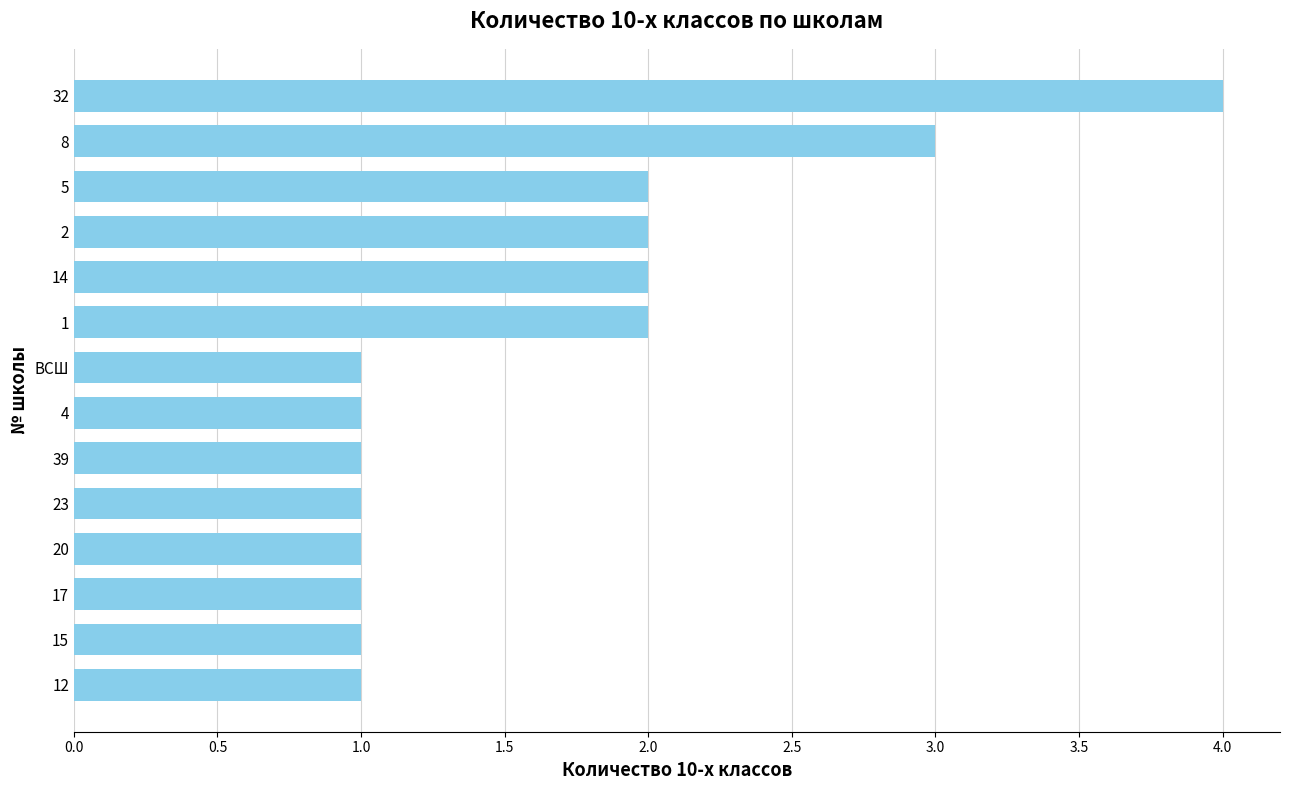

Reading top to bottom, extract all data points from this chart.

32=4	8=3	5=2	2=2	14=2	1=2	ВСШ=1	4=1	39=1	23=1	20=1	17=1	15=1	12=1